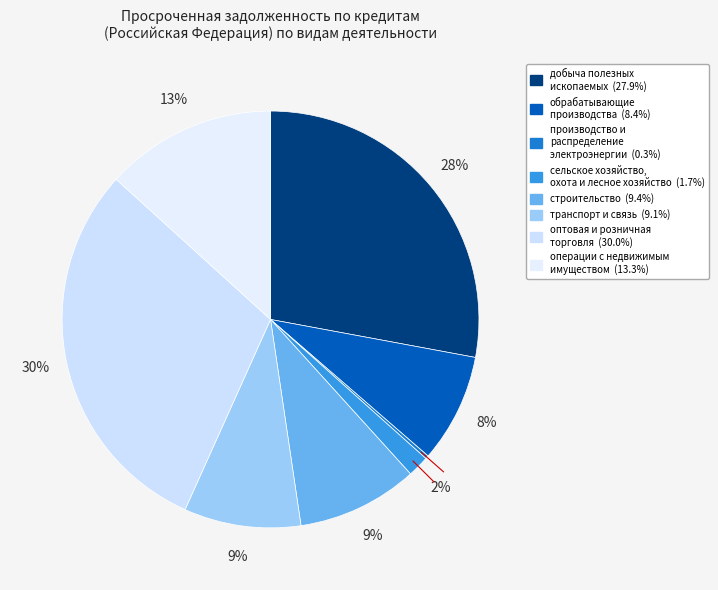

To the nearest percent, what is the average slice percentage?

12%